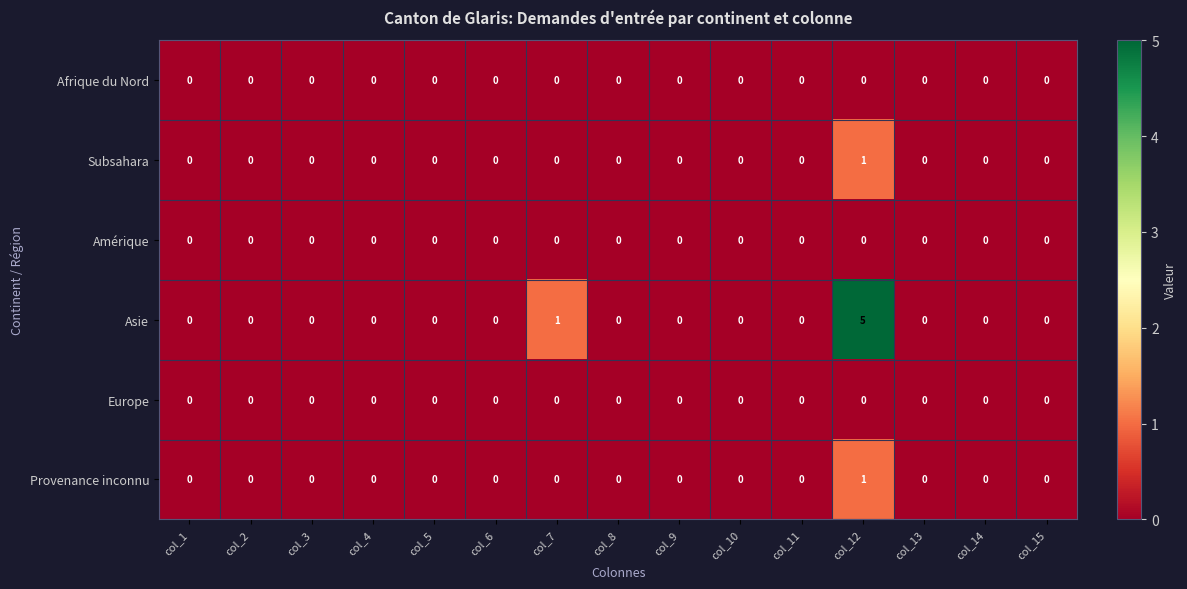

The value of Asie at col_2 is 3. True or false?

False